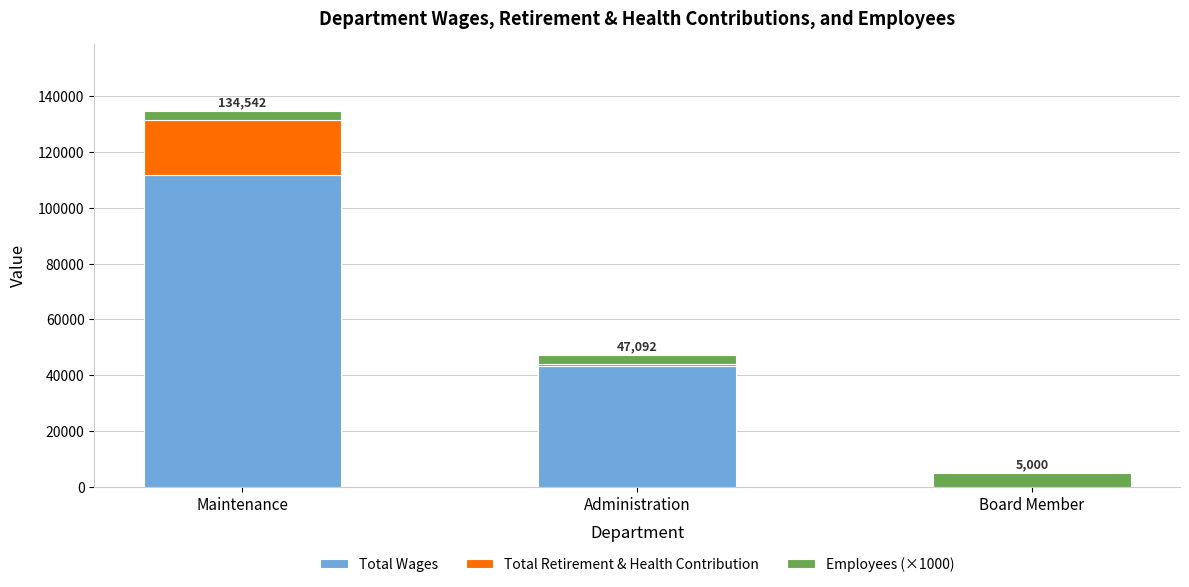

At which label is Total Wages closest to 55927?

Administration